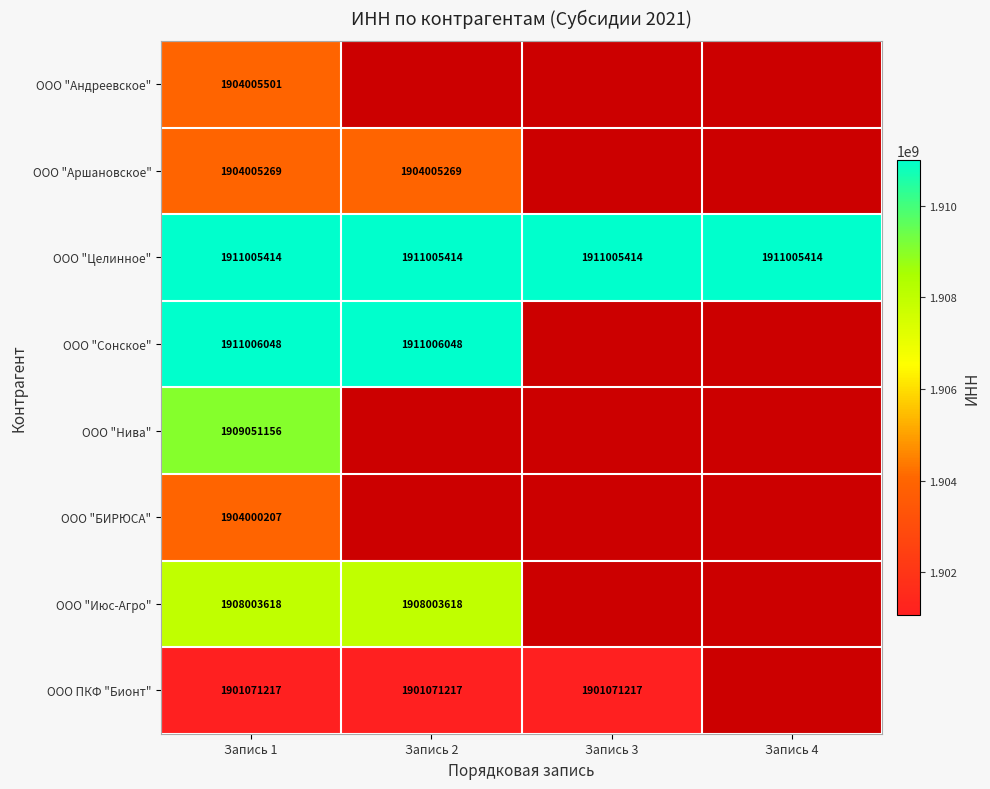

The ООО "Июс-Агро" series shows 2899761826 at Запись 2. True or false?

False